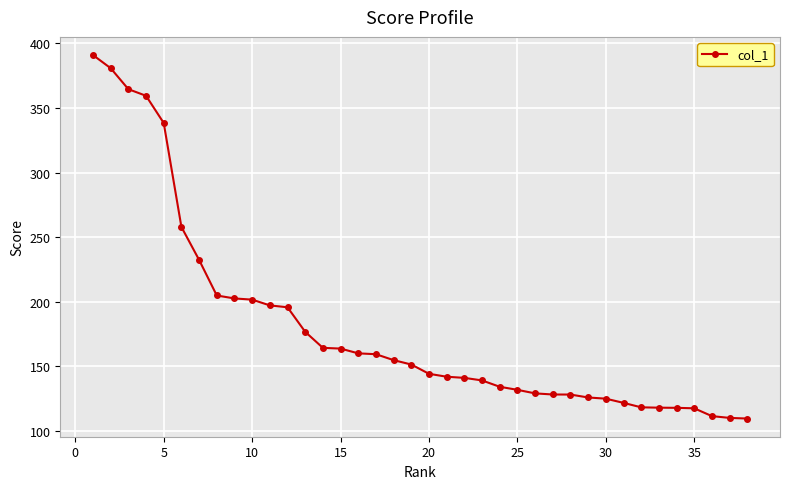

What is the average value?

180.1